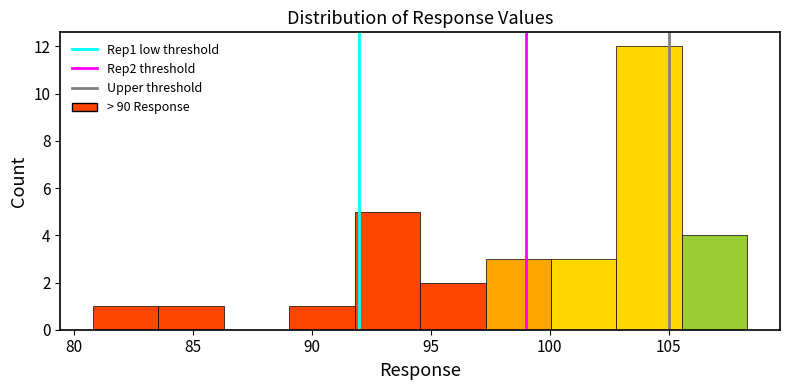

Reading left to right, transcribe this chart: for each bar, give the range it covers on the x-axis and its height. Neither the bar edges nor the heights are printed on the chart, so give them approximately, as read against the axes.

80.80 to 83.55: 1
83.55 to 86.30: 1
86.30 to 89.05: 0
89.05 to 91.80: 1
91.80 to 94.55: 5
94.55 to 97.30: 2
97.30 to 100.05: 3
100.05 to 102.80: 3
102.80 to 105.55: 12
105.55 to 108.30: 4